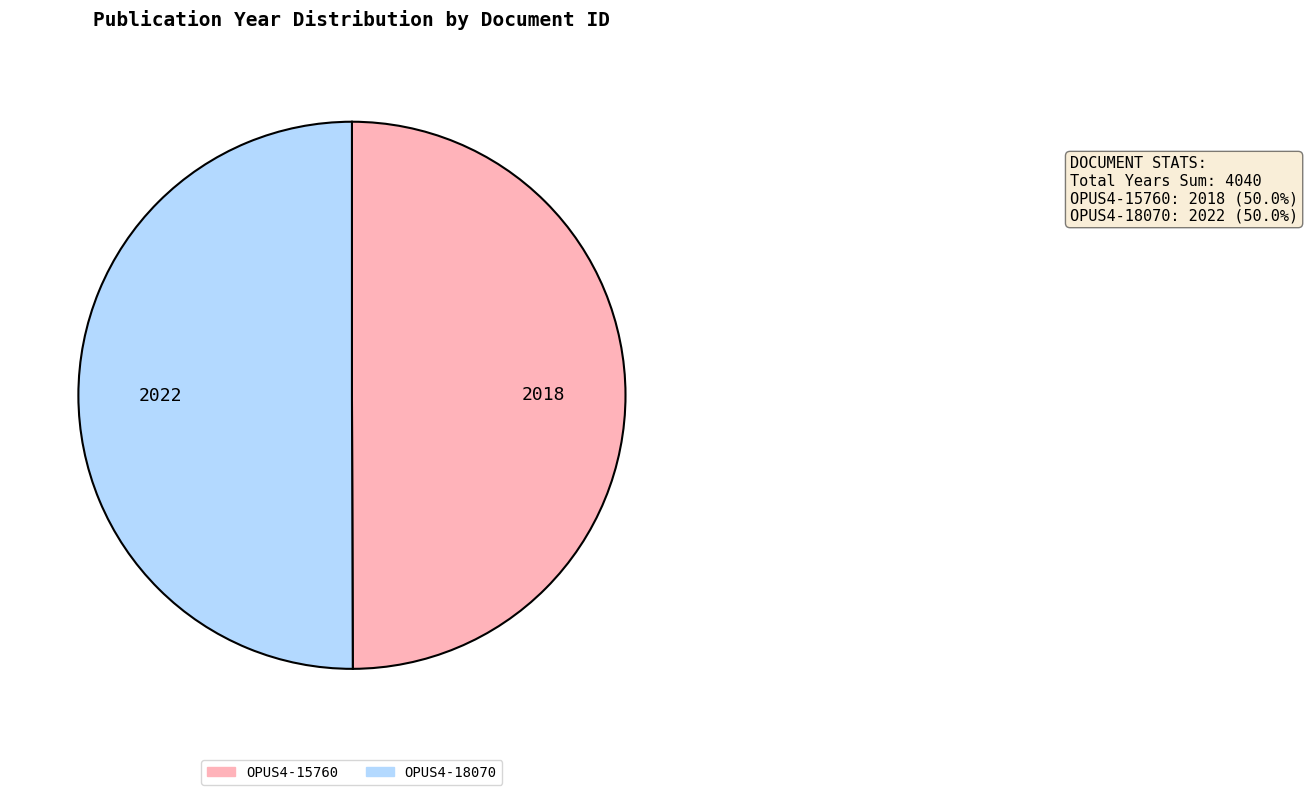

The OPUS4-15760 slice represents 43% of the pie. True or false?

False